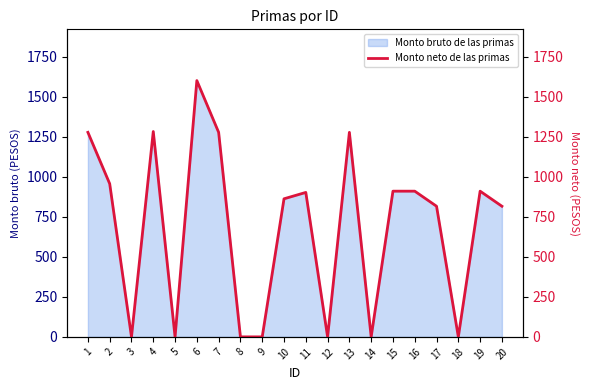

How many points are higher than both their immediate neighbors (excluding endpoints)?

5